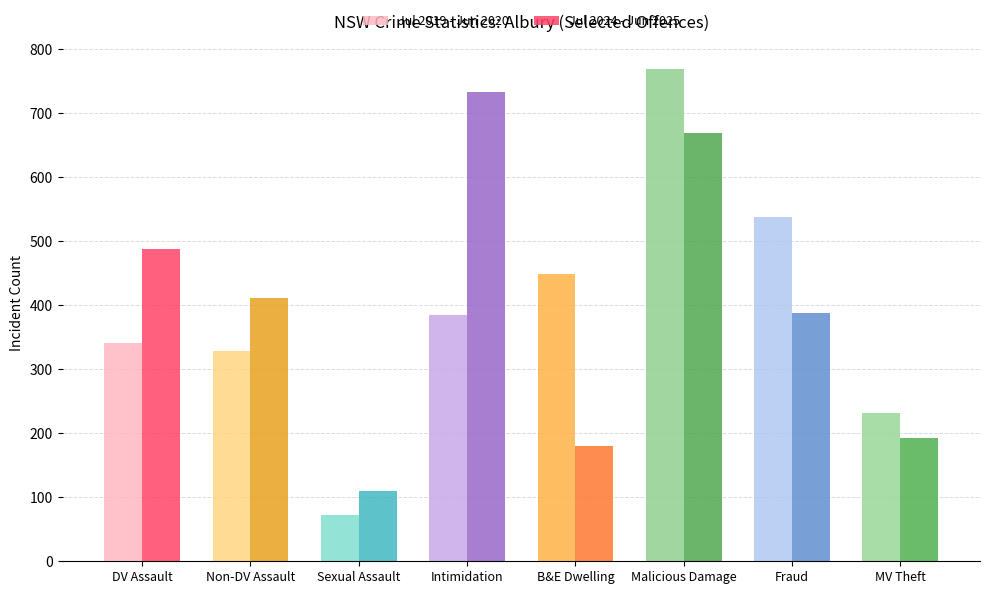

Reading left to right, extract all data points from this chart.

Jul 2019 - Jun 2020: DV Assault=340	Non-DV Assault=329	Sexual Assault=72	Intimidation=384	B&E Dwelling=448	Malicious Damage=768	Fraud=537	MV Theft=232
Jul 2024 - Jun 2025: DV Assault=487	Non-DV Assault=411	Sexual Assault=110	Intimidation=732	B&E Dwelling=180	Malicious Damage=669	Fraud=387	MV Theft=193